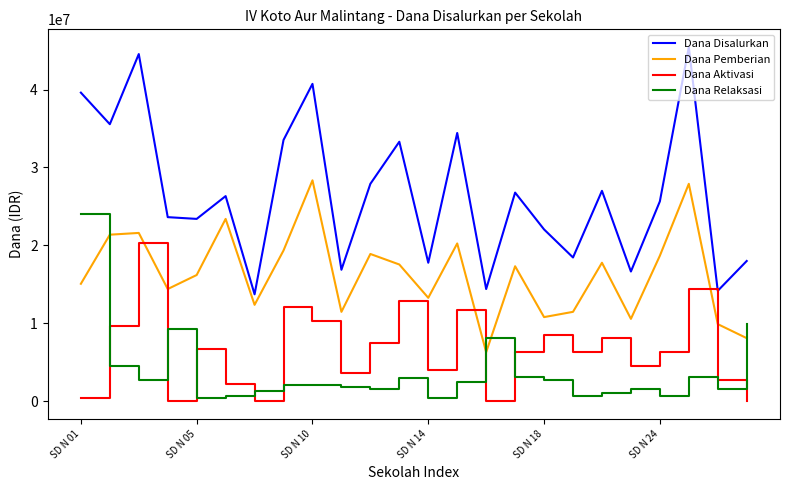

What is the difference between the second highest and minimum values in the Dana Relaksasi series?

9450000